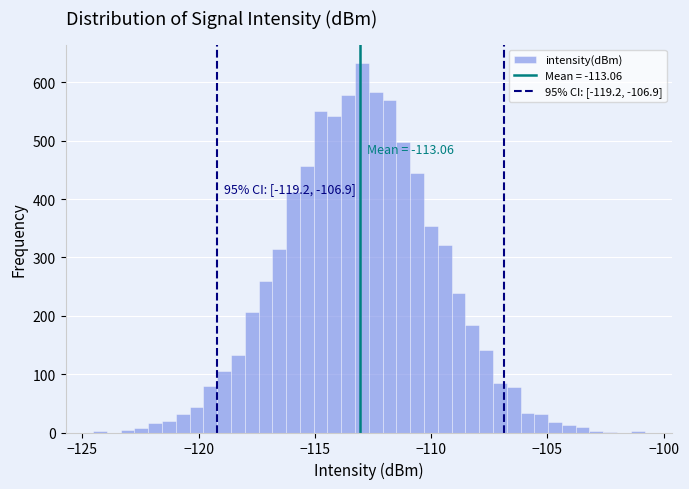

Around what value on the x-axis is the tallest bar? Give the approximate position of its centre, as read against the axis.

-113.0